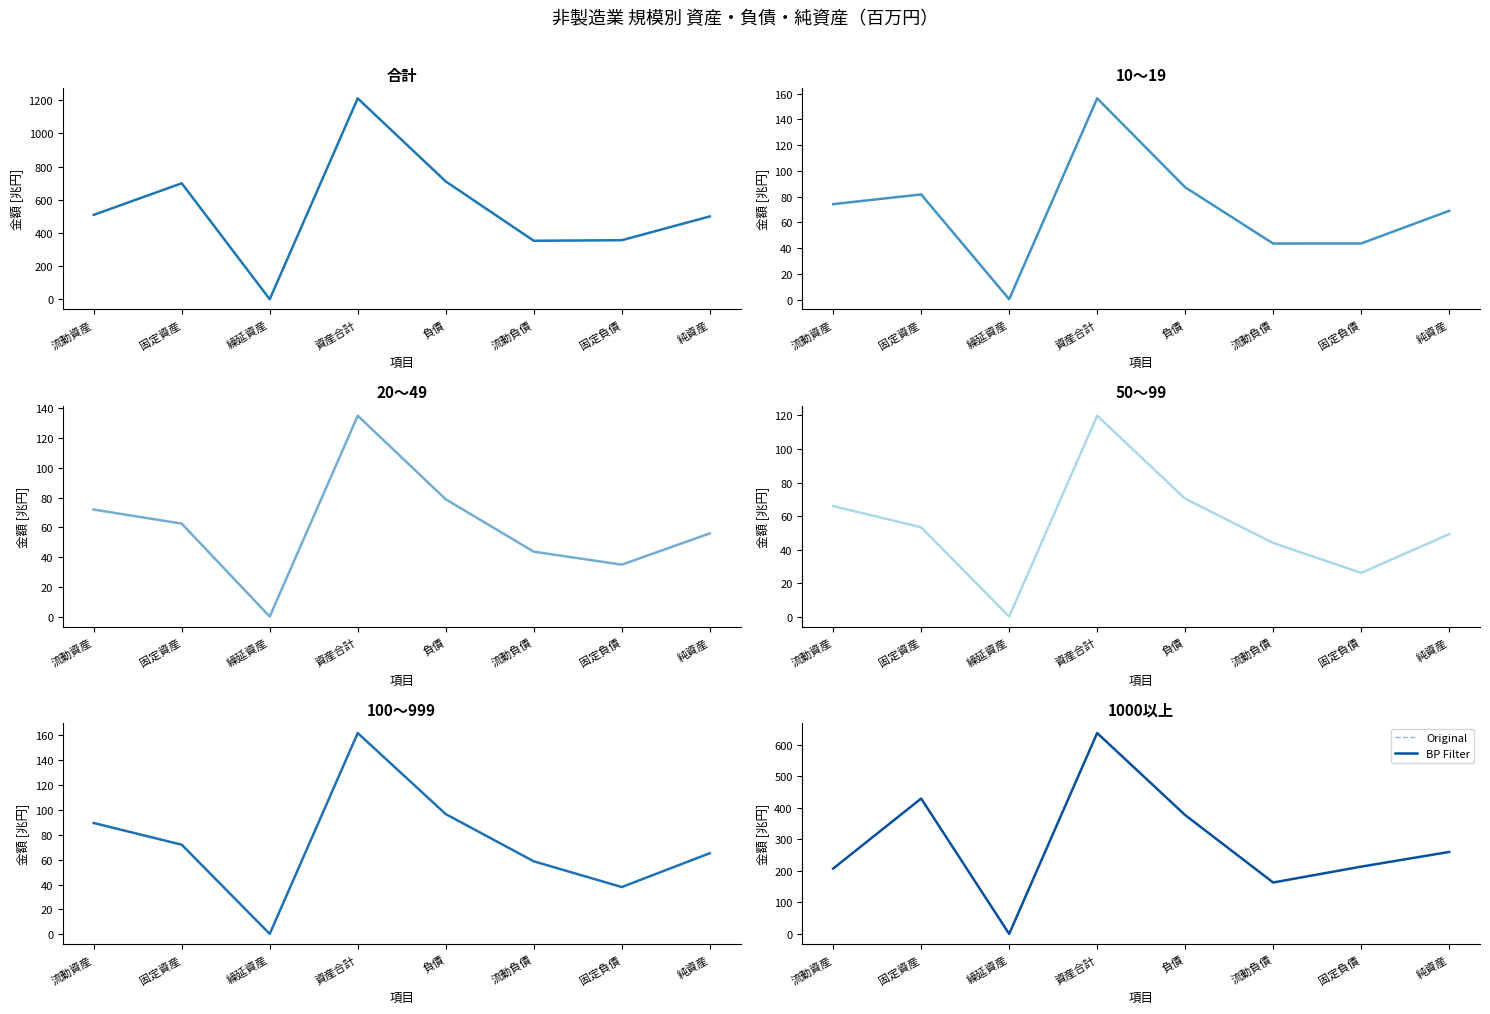

Which series has the widest spread of values?

Original